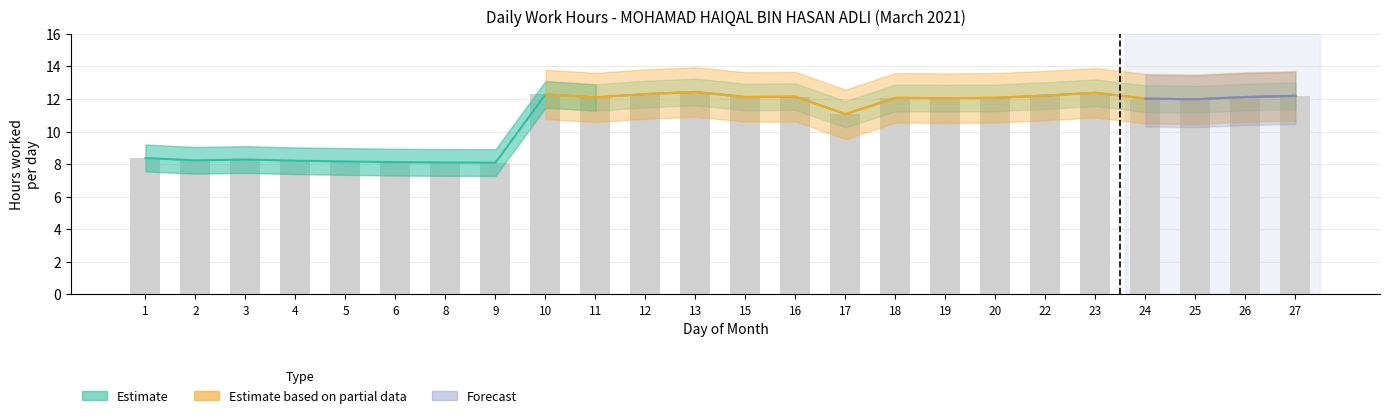

What is the spread (max minus min) of values at 23?

3.0